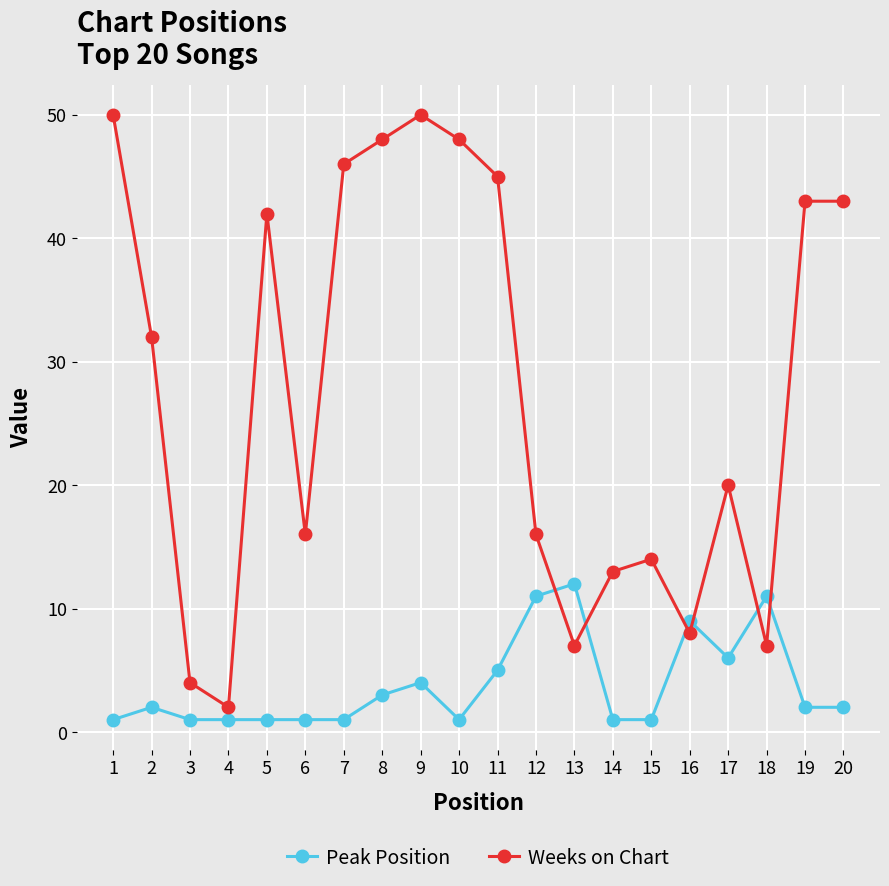

True or false: Peak Position has more than 1 points higher than both neighbors.

True